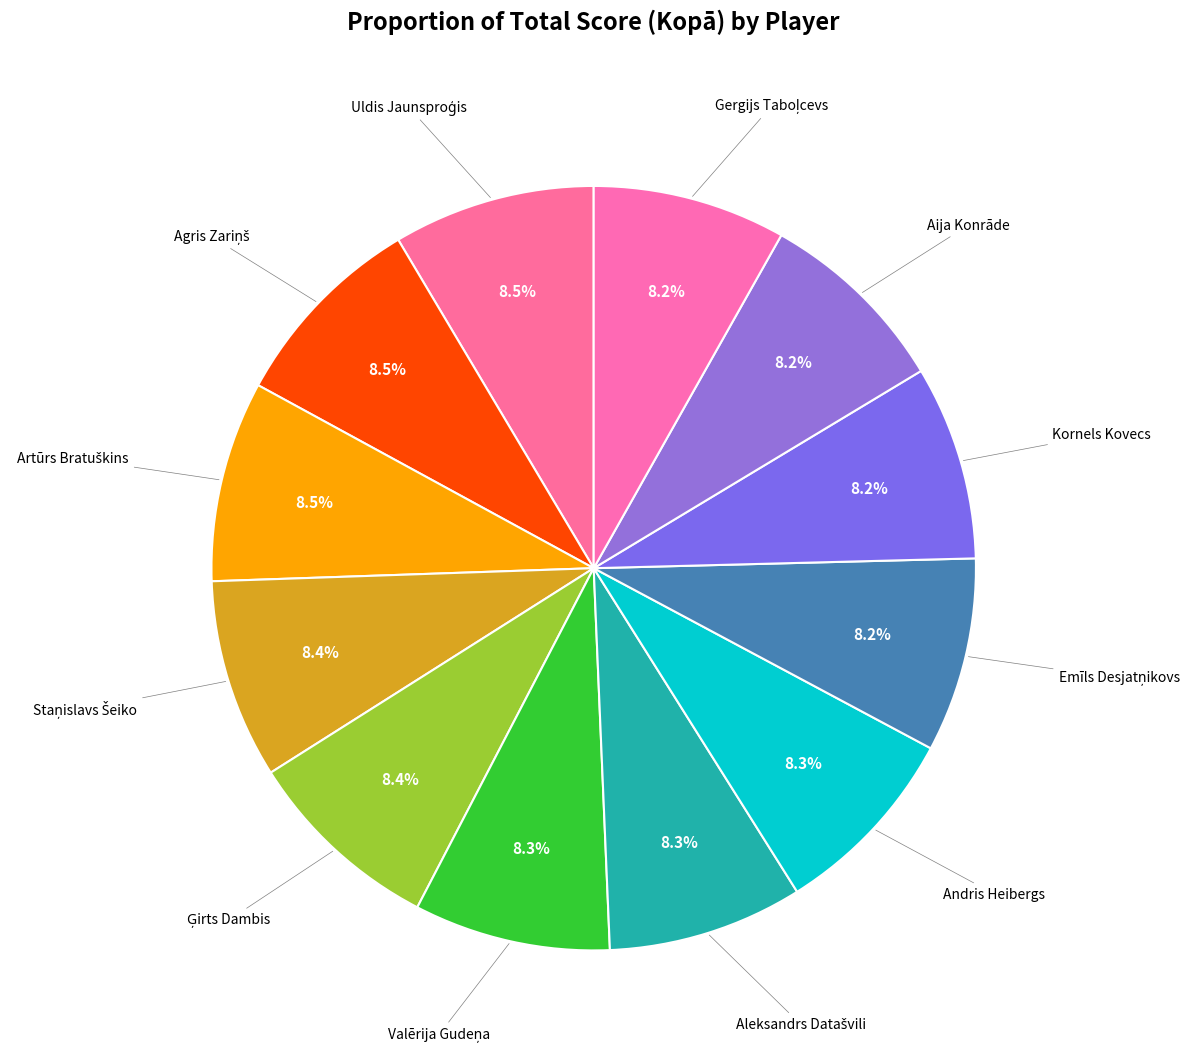

How many slices are in this pie chart?

12